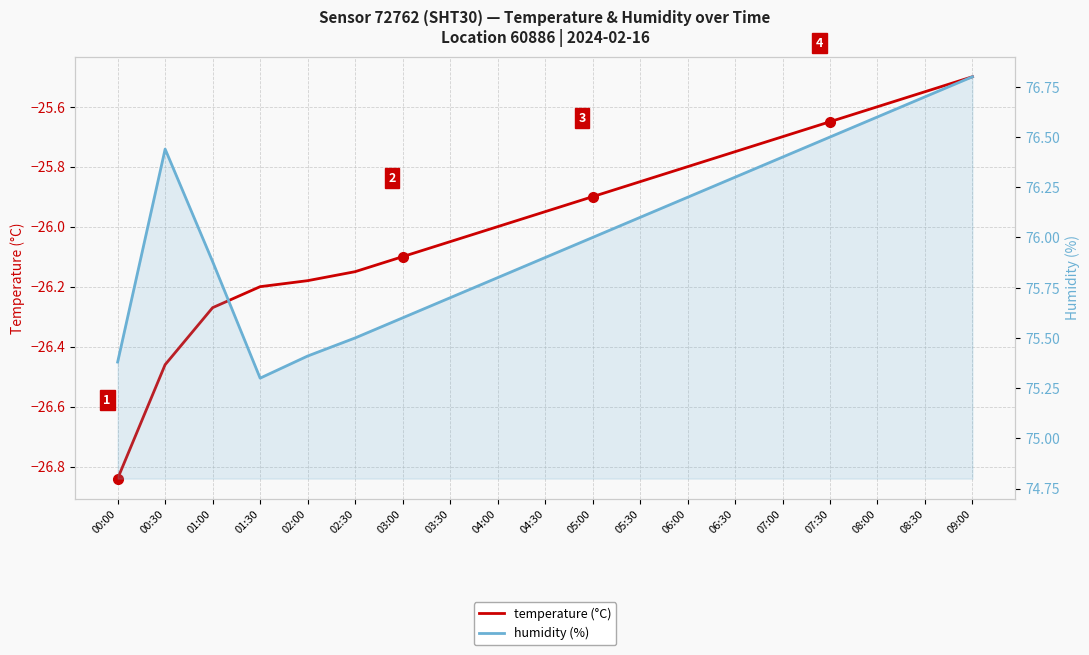

What is the total value across all series at 09:00?

51.3